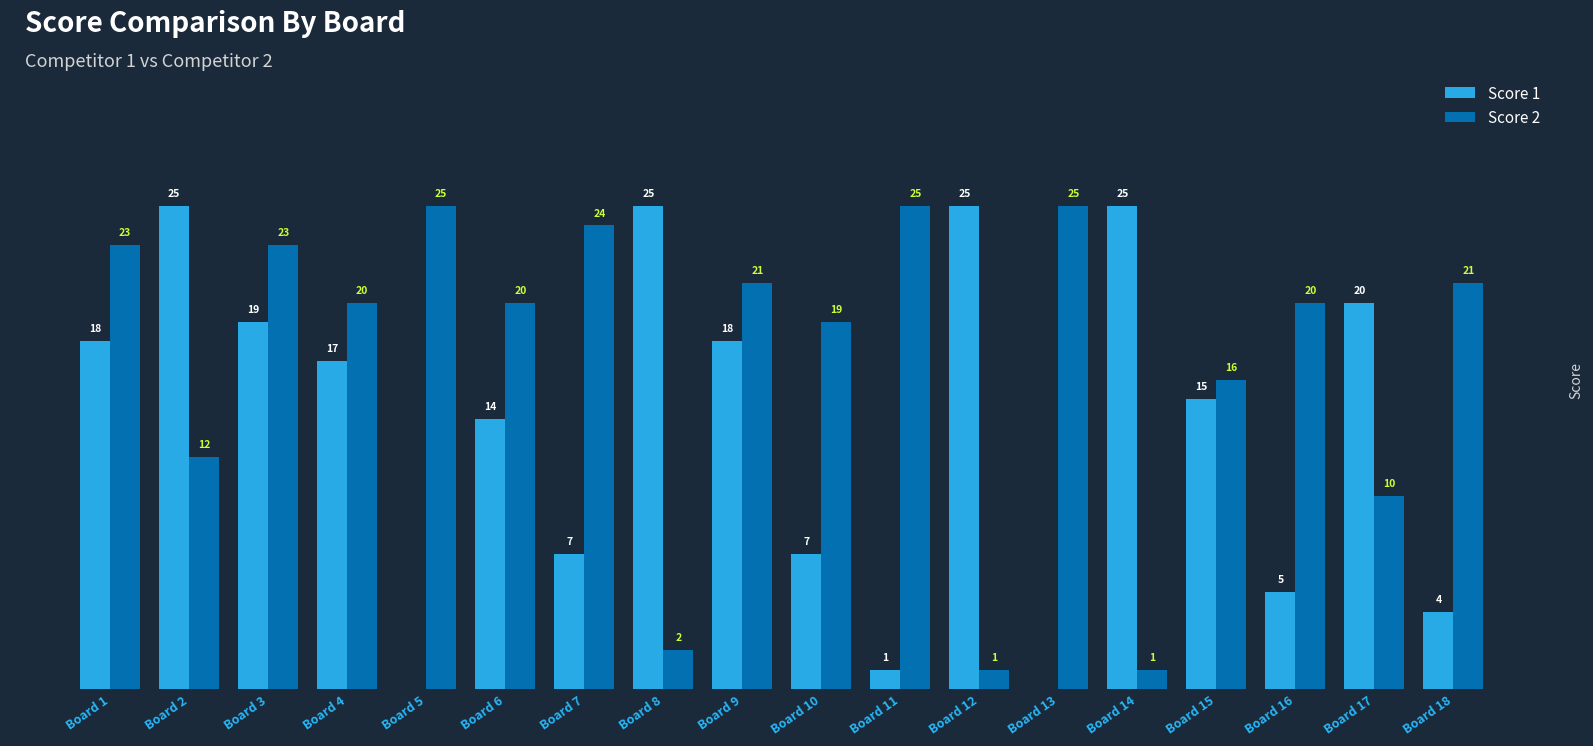

Which series changed the most between Board 6 and Board 18?

Score 1